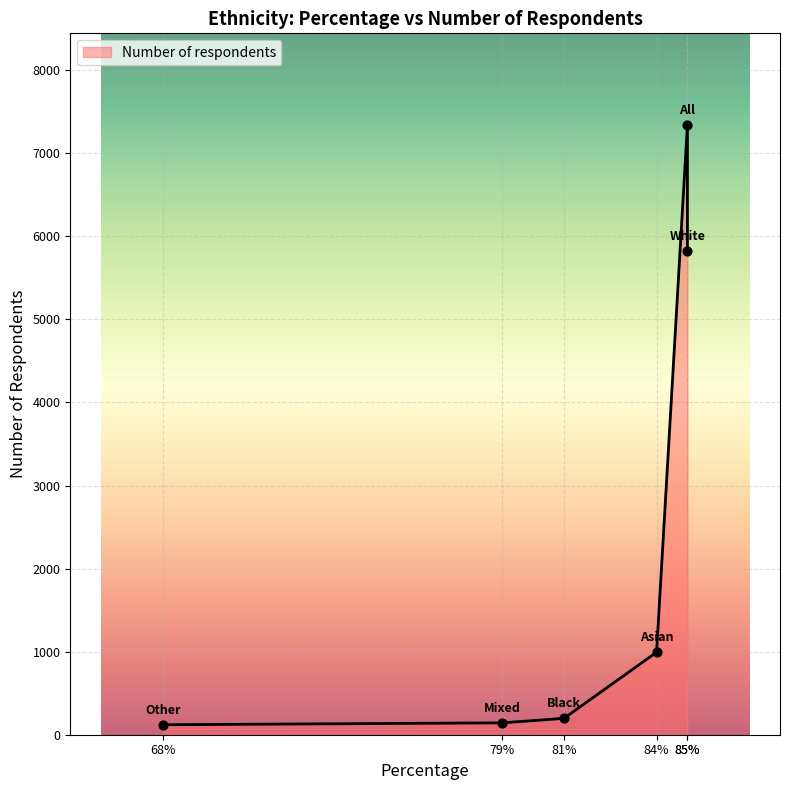

Approximately how many times larger is the value at Asian compared to Mixed?

6.9